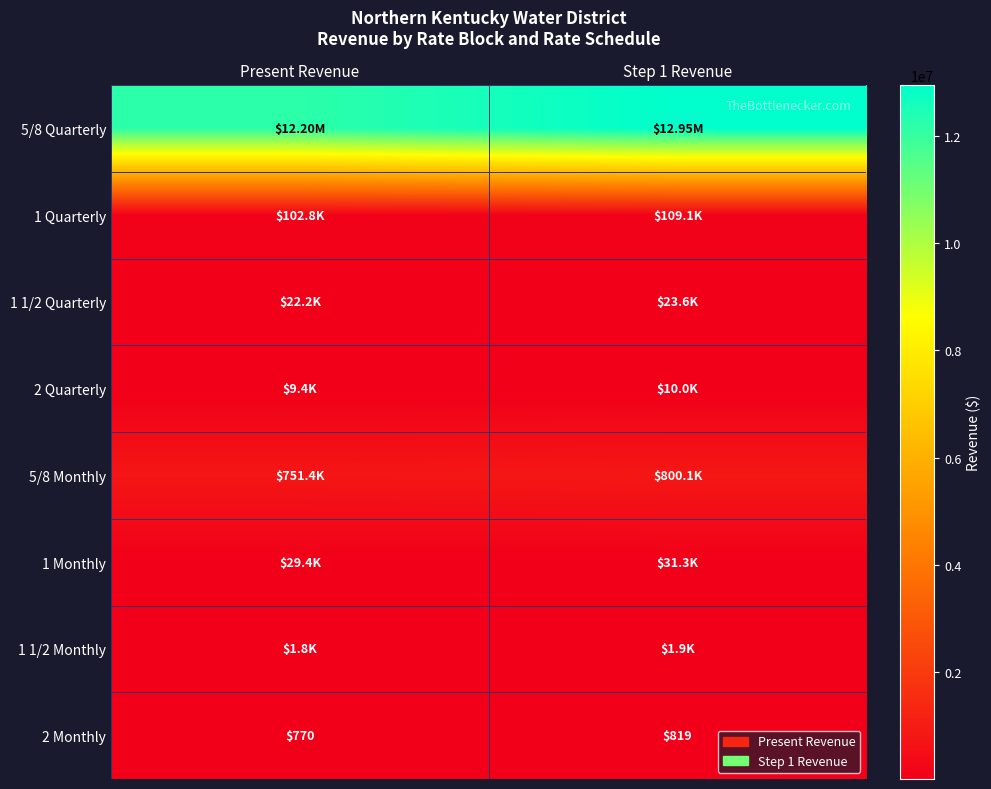

What is the minimum value shown in the chart?

770.0